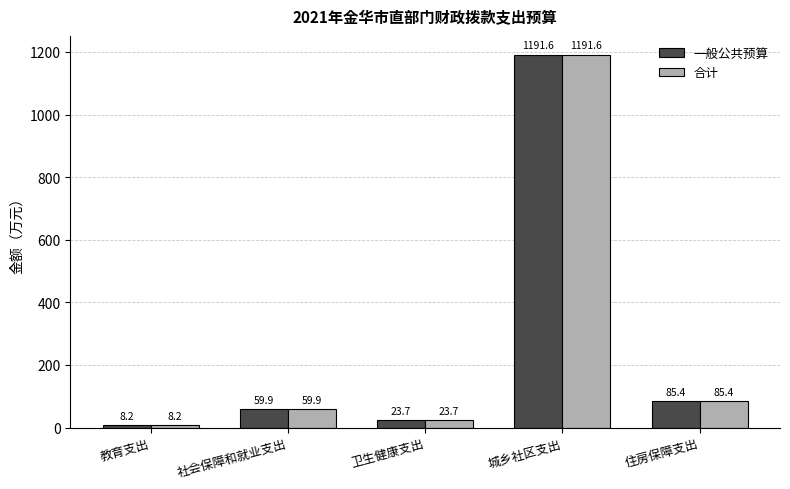

Rank the categories by 合计 value from highest to lowest.

城乡社区支出, 住房保障支出, 社会保障和就业支出, 卫生健康支出, 教育支出